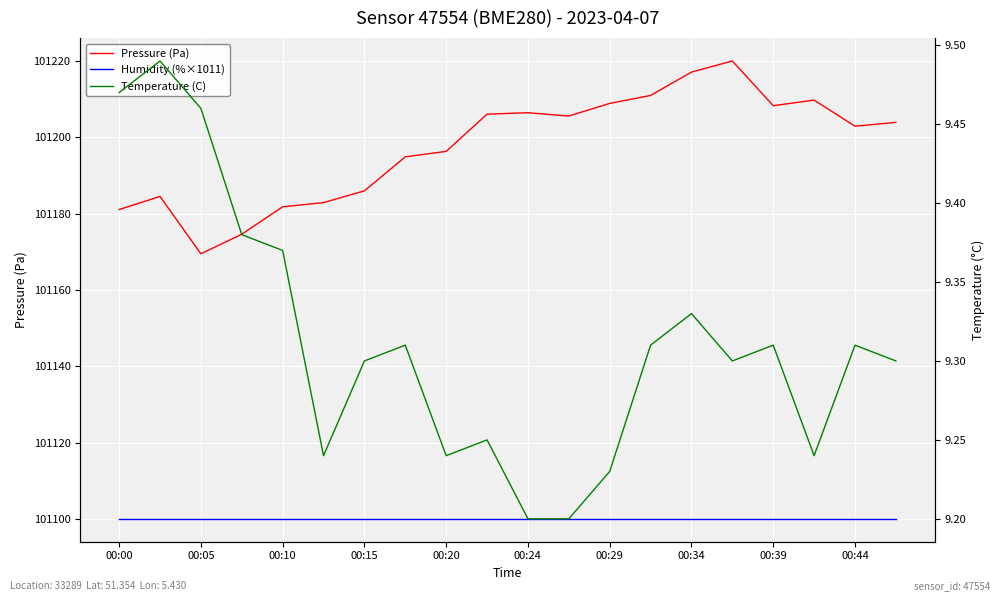

True or false: Temperature (C) and Pressure (Pa) cross at least once.

False